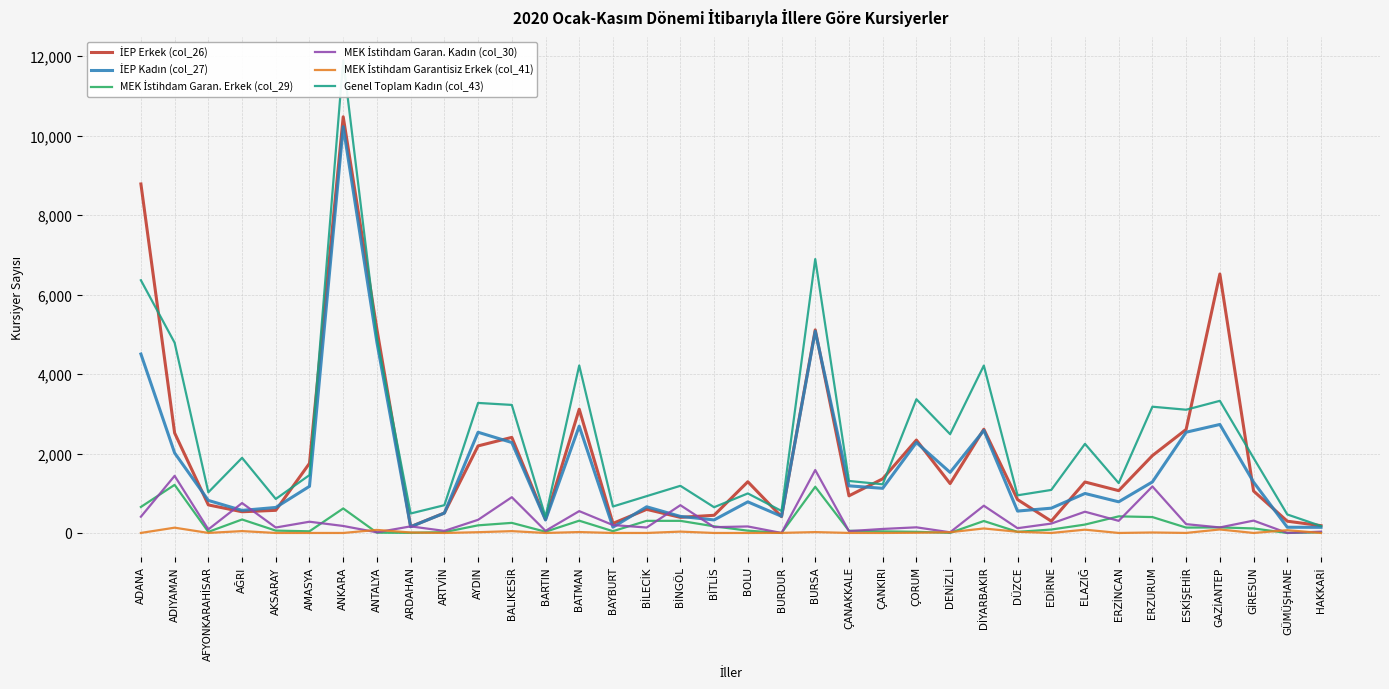

What are all the series names shown in the legend?

İEP Erkek (col_26), İEP Kadın (col_27), MEK İstihdam Garan. Erkek (col_29), MEK İstihdam Garan. Kadın (col_30), MEK İstihdam Garantisiz Erkek (col_41), Genel Toplam Kadın (col_43)